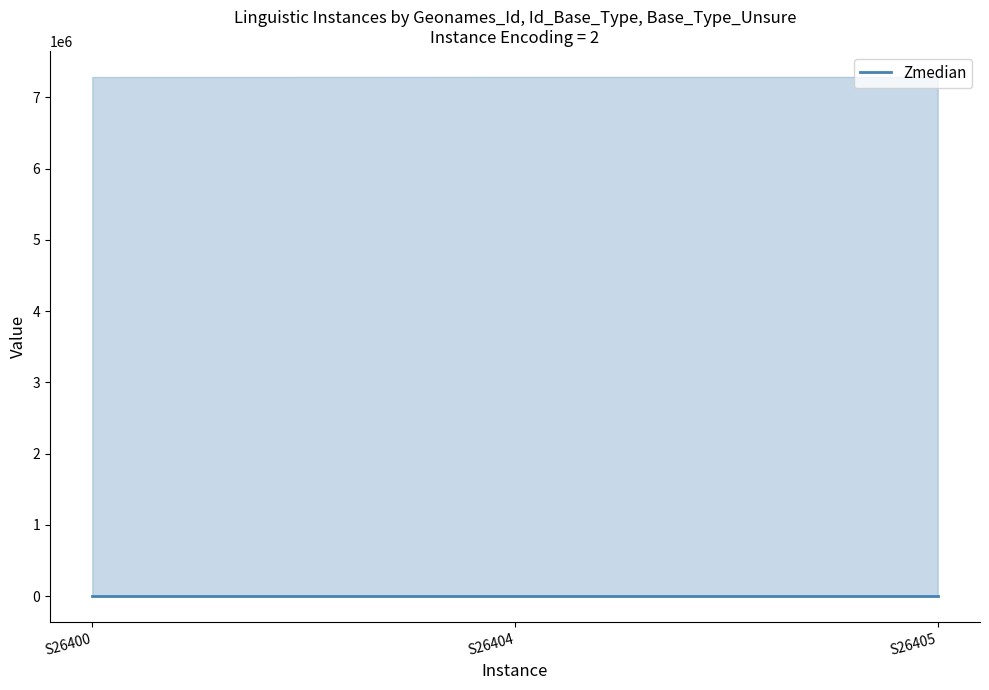

How many data points does each series have?

3